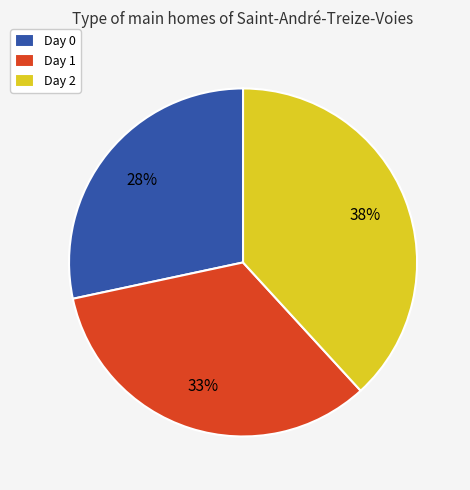

Is there any slice that represents more than half of the pie?

No